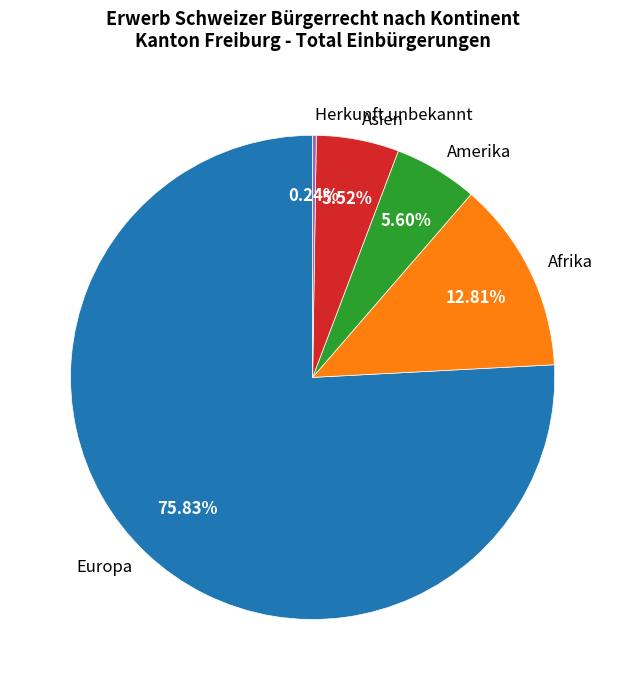

Is Europa the majority of the pie?

Yes